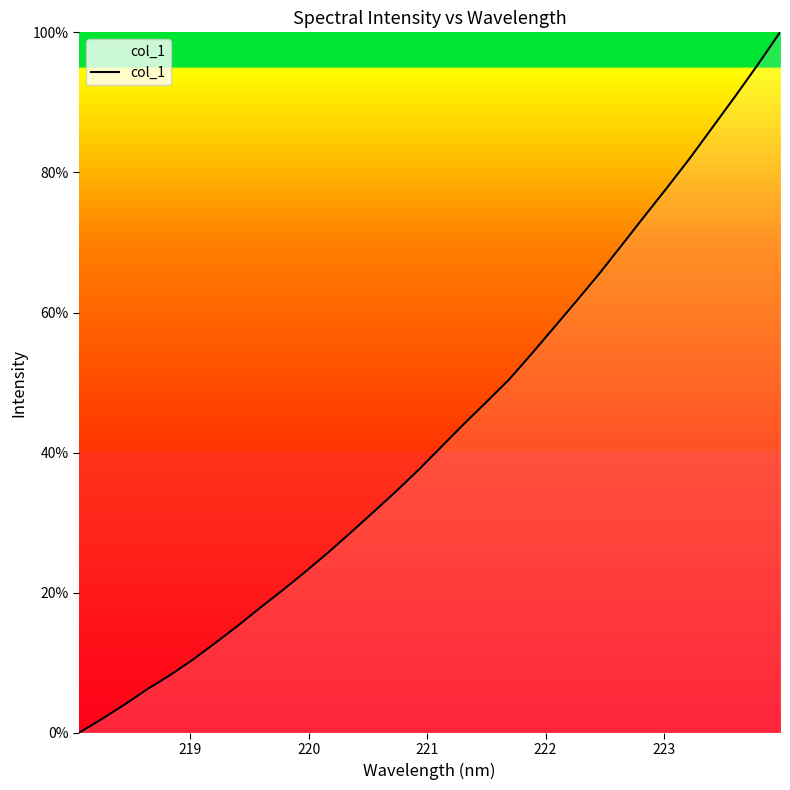

What is the difference between the maximum and minimum values?

100.0